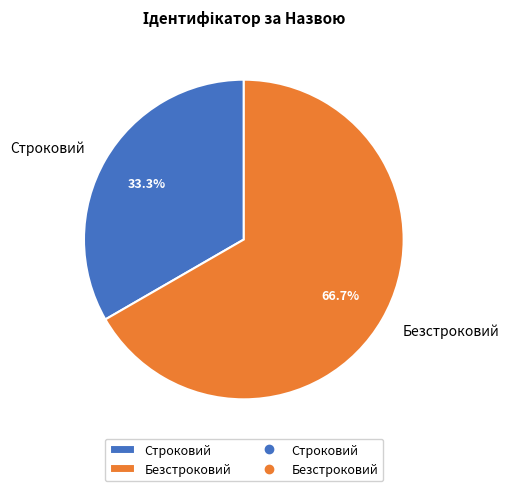

Rank the categories by value from lowest to highest.

Строковий, Безстроковий